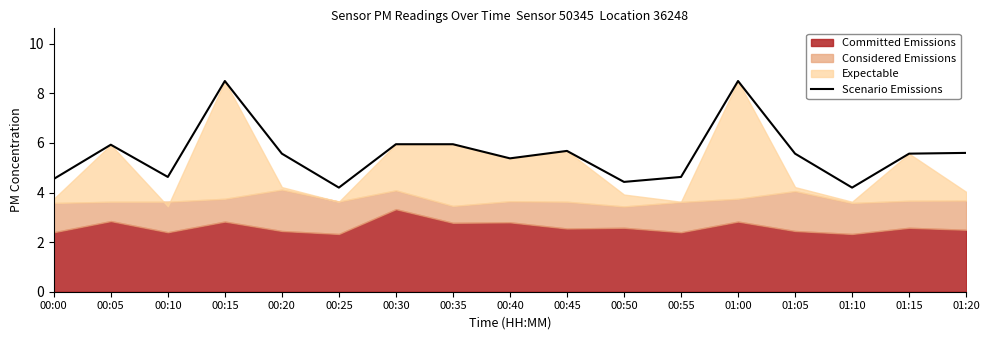

What is the label of the 16th point from the right?

00:05